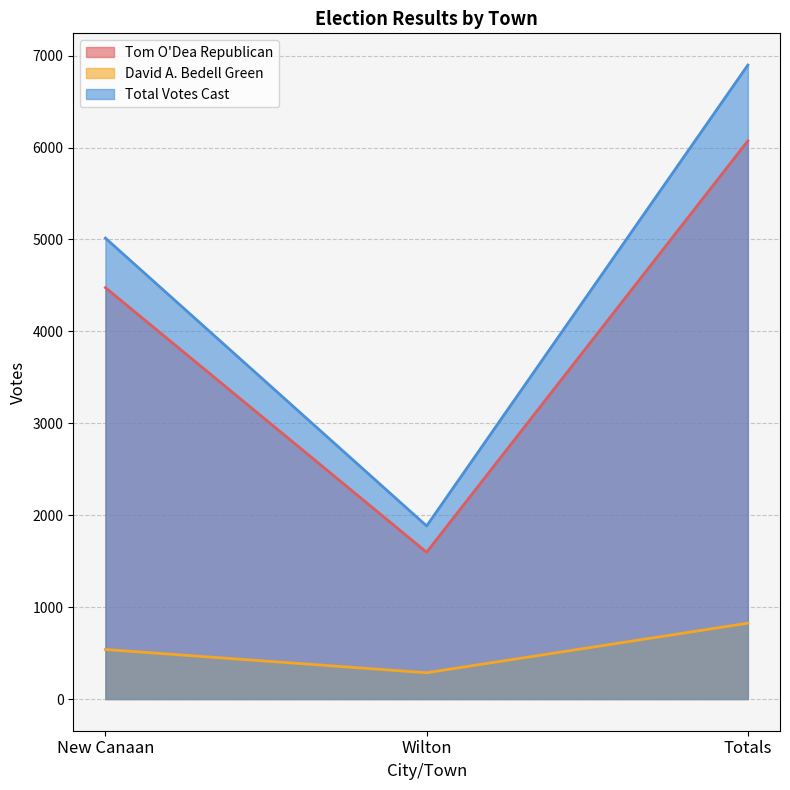

Which series has the widest spread of values?

Total Votes Cast